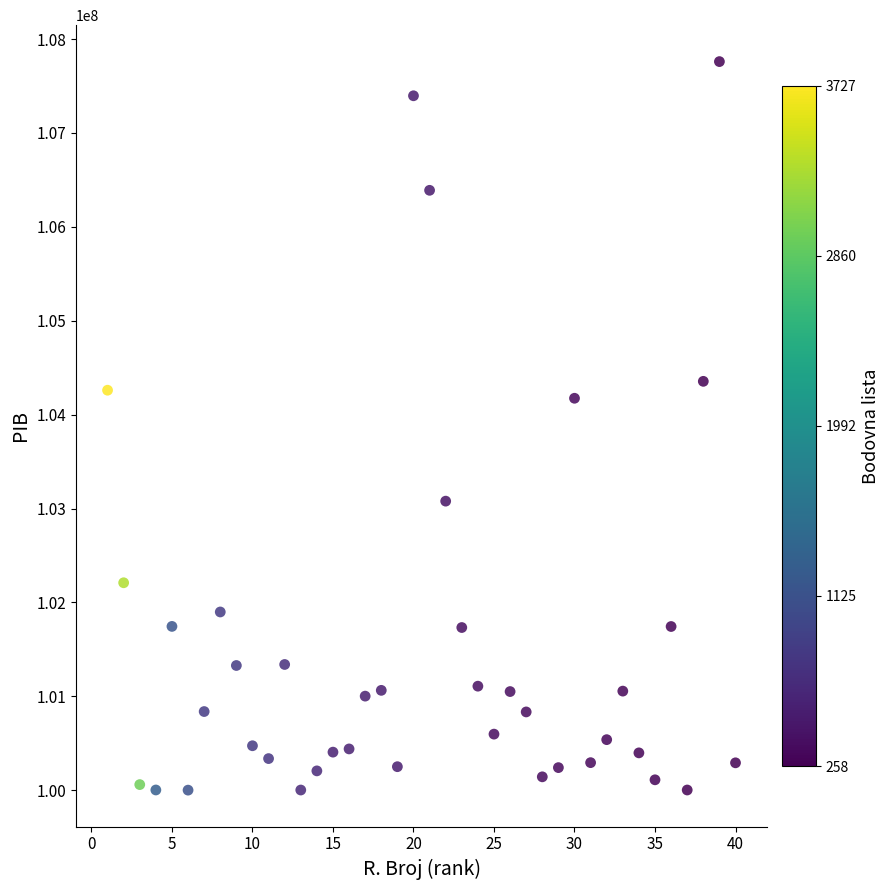

What is the range of Y values (max minus min)?

7758705